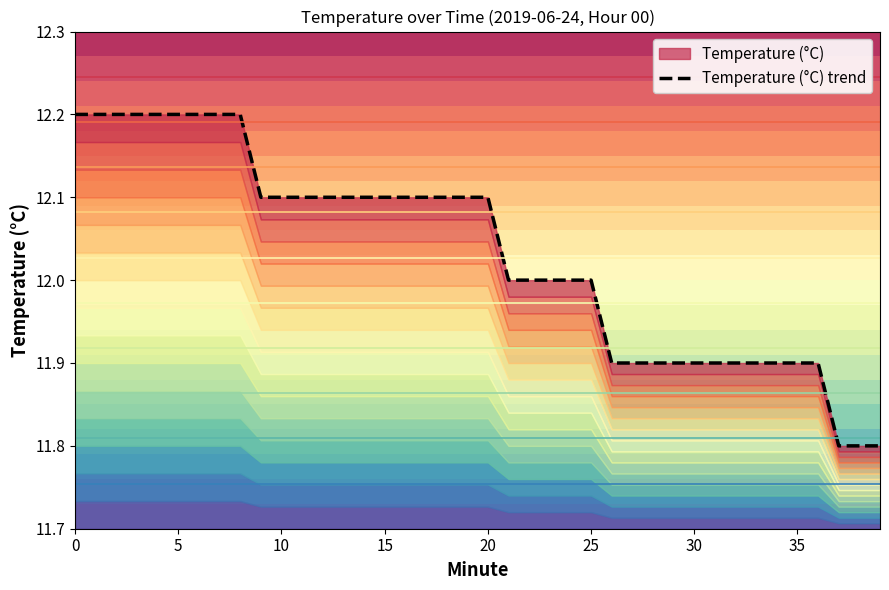

Does the chart display data point markers on the line(s)?

No